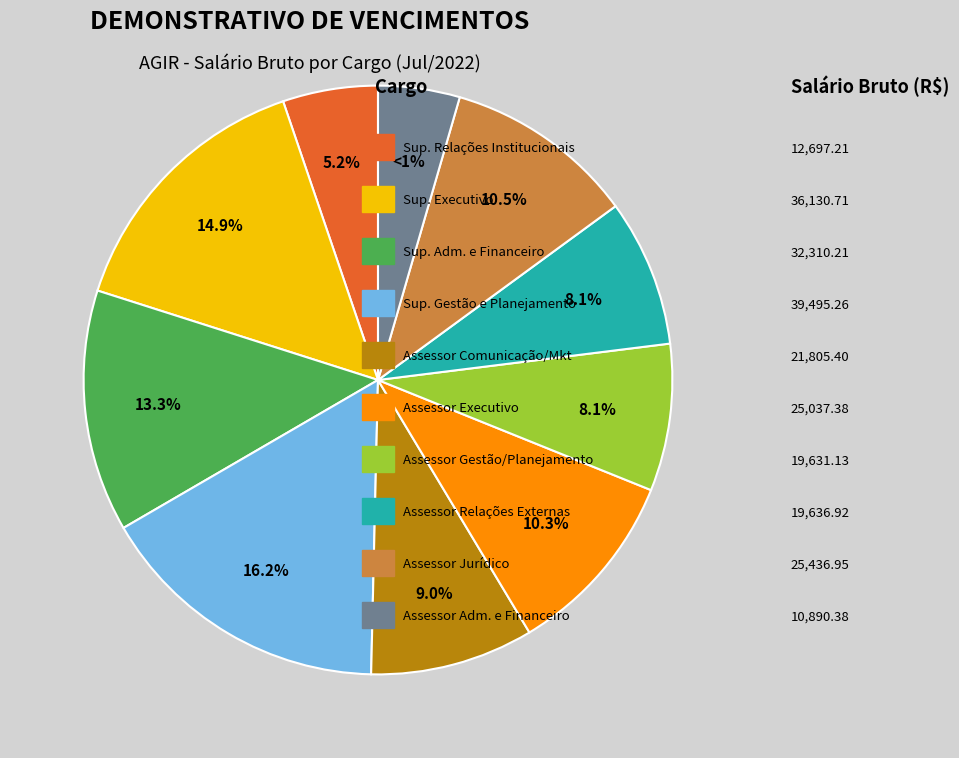

What is the smallest slice in the pie chart?

ASSESSOR ADMINISTRATIVO E FINANCEIRO